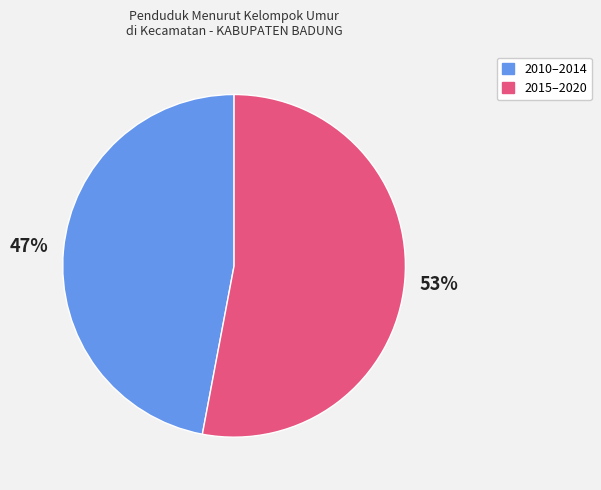

How many slices are in this pie chart?

2